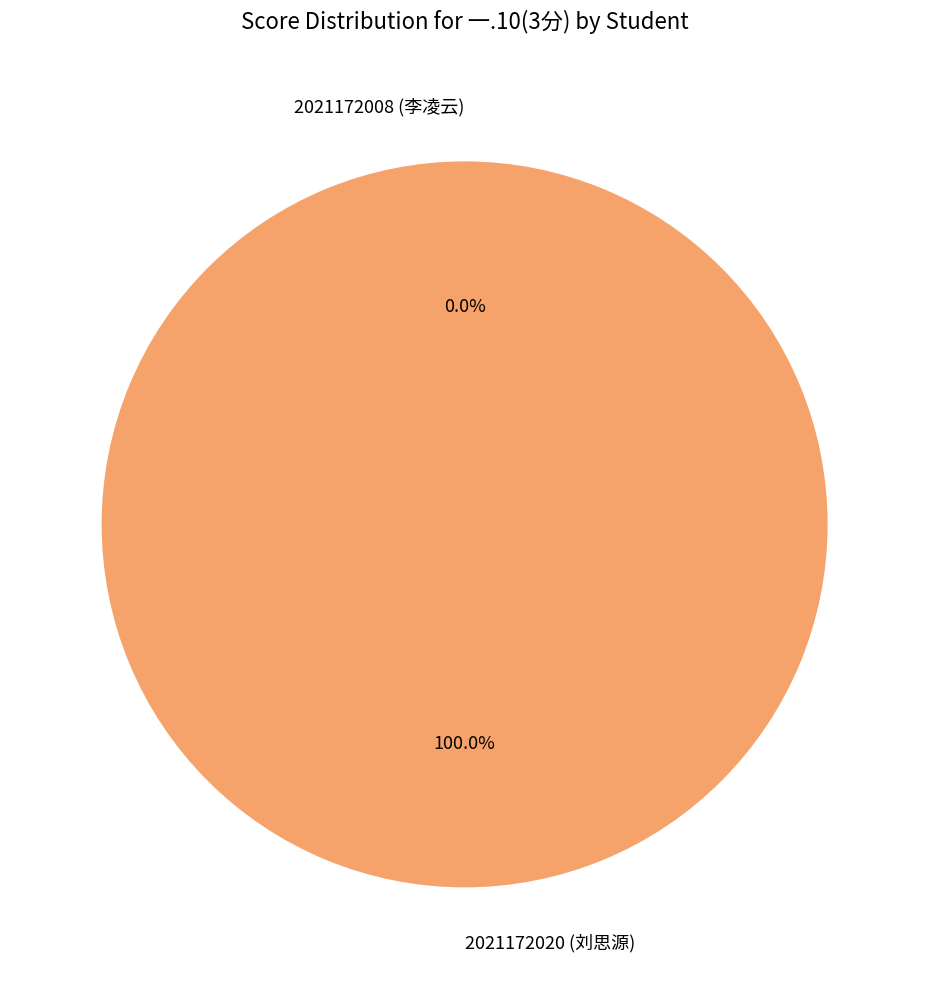

Which category has the smallest portion of the pie?

2021172008 (李凌云)